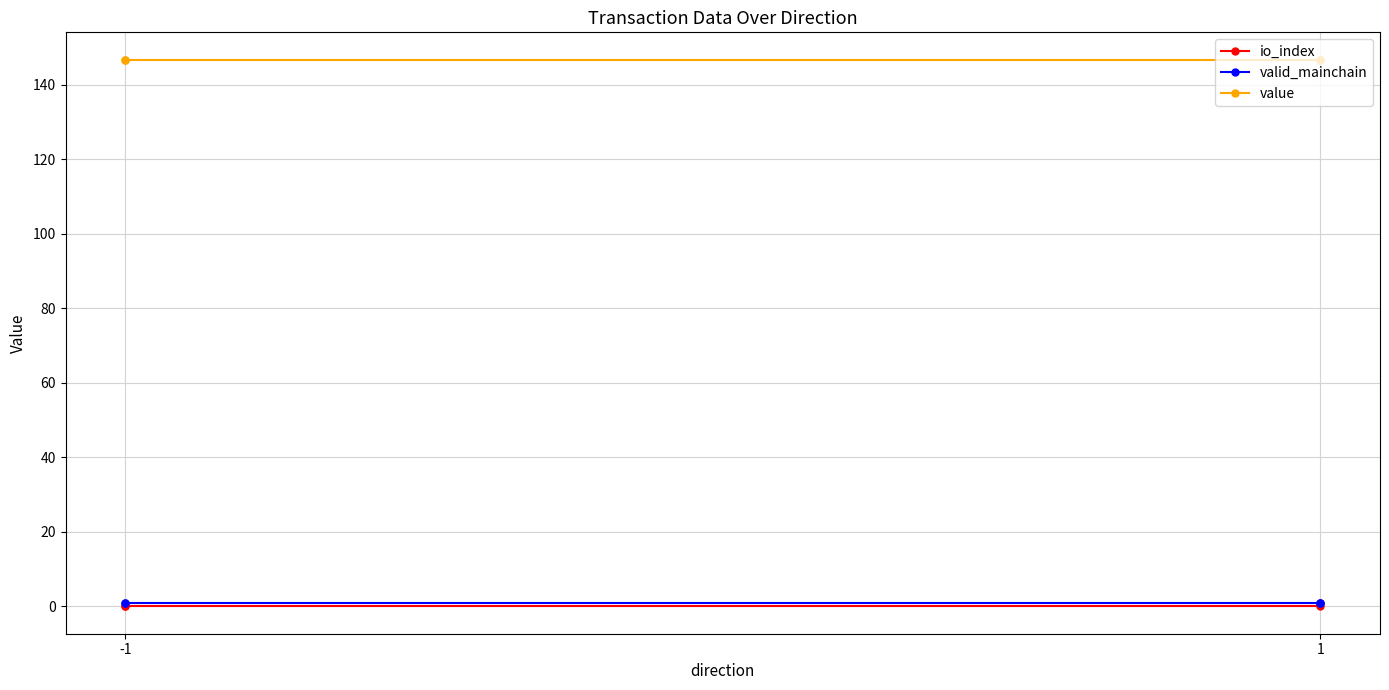

How many lines are shown in the chart?

3